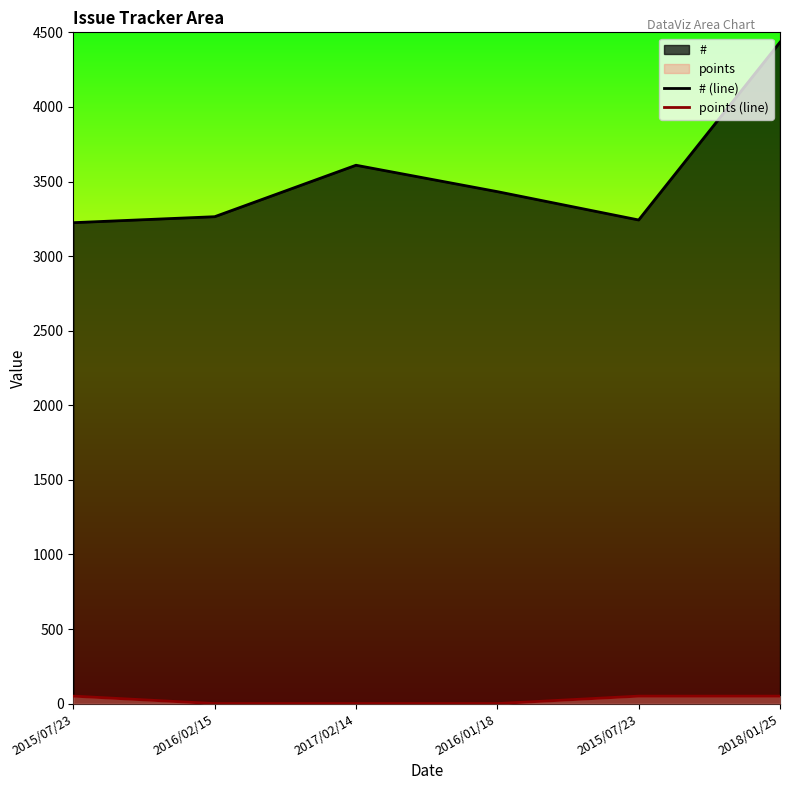

What value does the # (line) series have at 2015/07/23, to the nearest 100?

3200